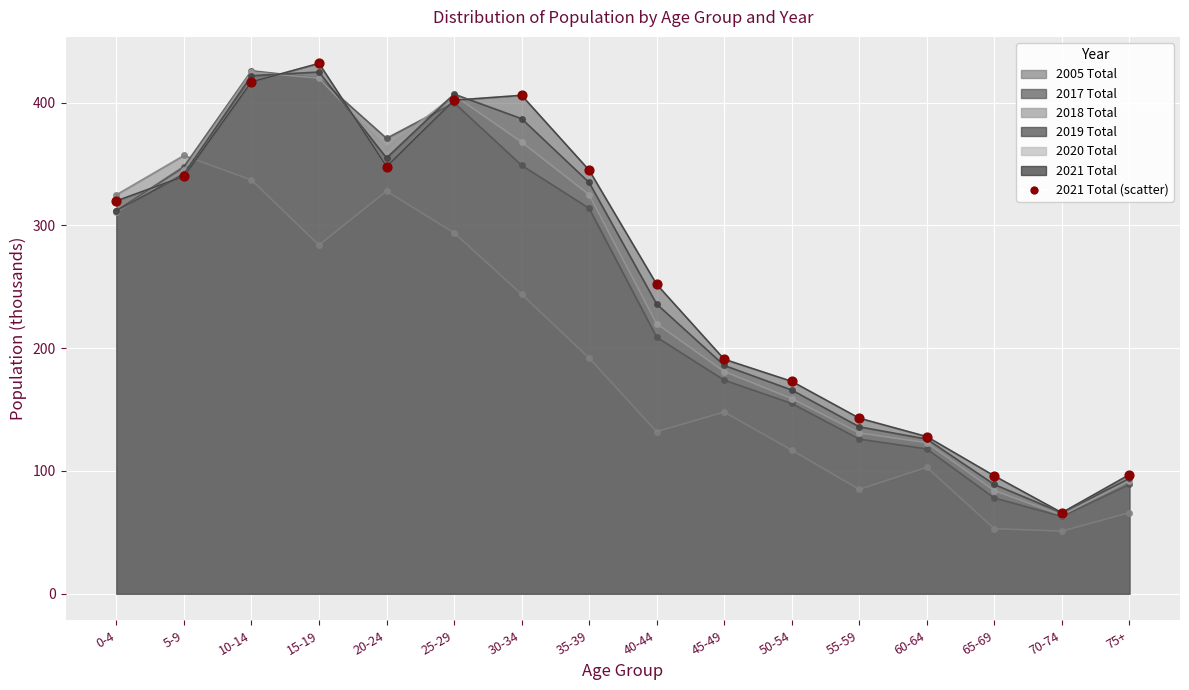

Which series has the largest total across all categories?

2020 Total